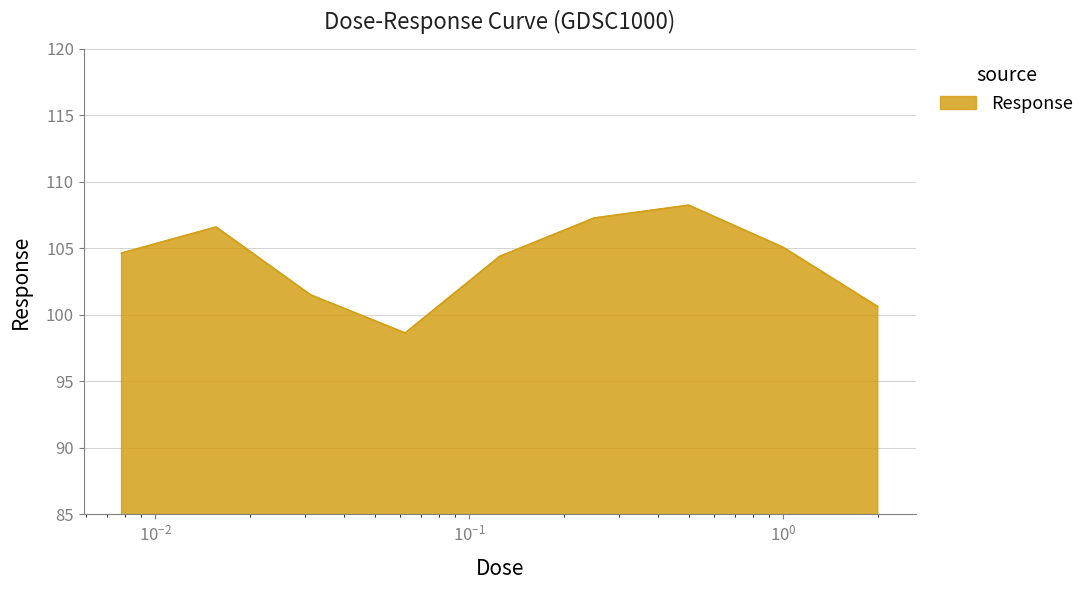

Does the chart display data point markers on the line(s)?

No